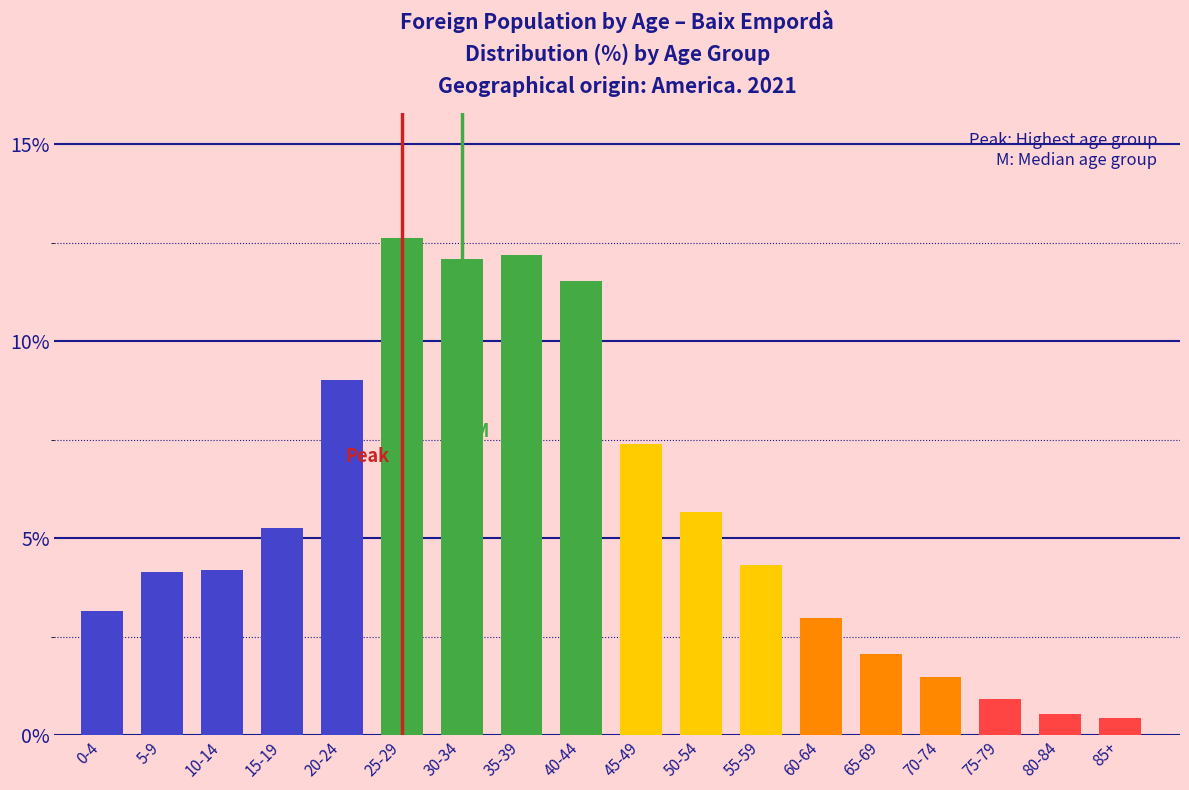

Reading left to right, transcribe all the data shown in this chart.

0-4=3.2	5-9=4.2	10-14=4.2	15-19=5.3	20-24=9.0	25-29=12.6	30-34=12.1	35-39=12.2	40-44=11.5	45-49=7.4	50-54=5.7	55-59=4.3	60-64=3.0	65-69=2.1	70-74=1.5	75-79=0.9	80-84=0.5	85+=0.4